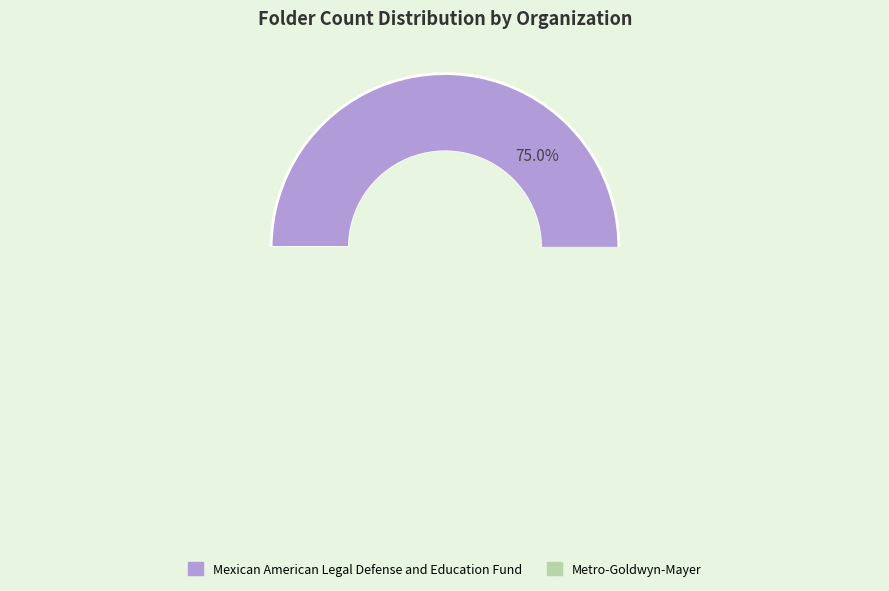

How many slices are in this pie chart?

2